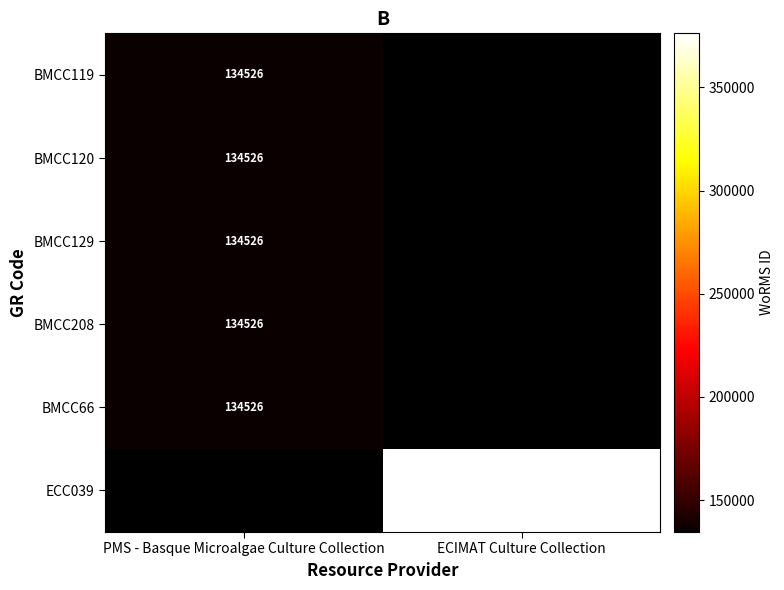

True or false: BMCC119 has a value of 205406.3 at PMS - Basque Microalgae Culture Collection.

False